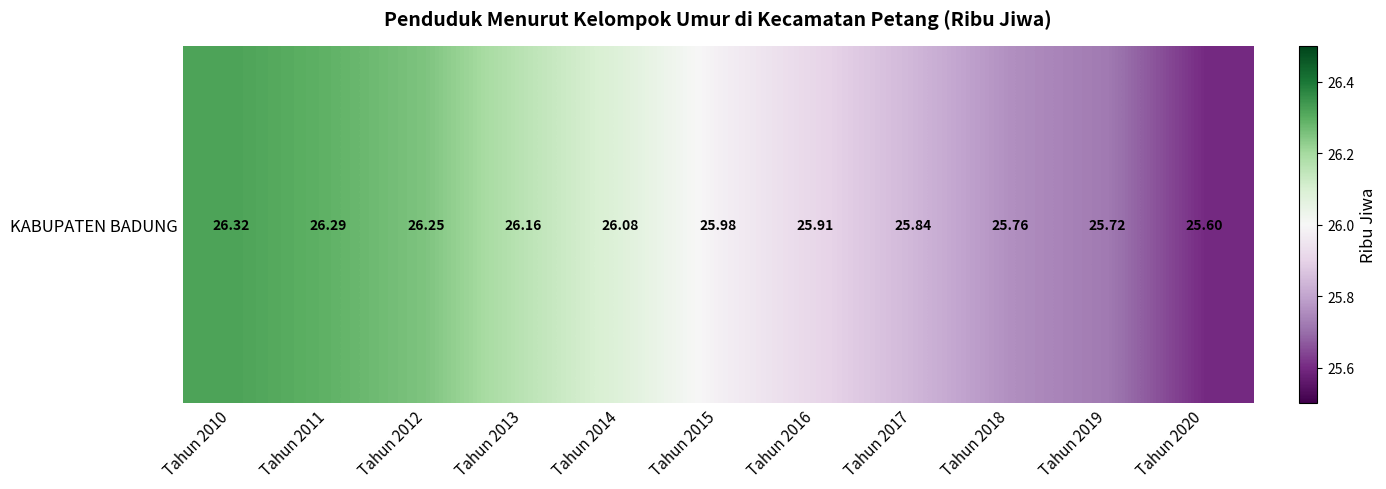

Where is the data nearest to the value 25?

Tahun 2020